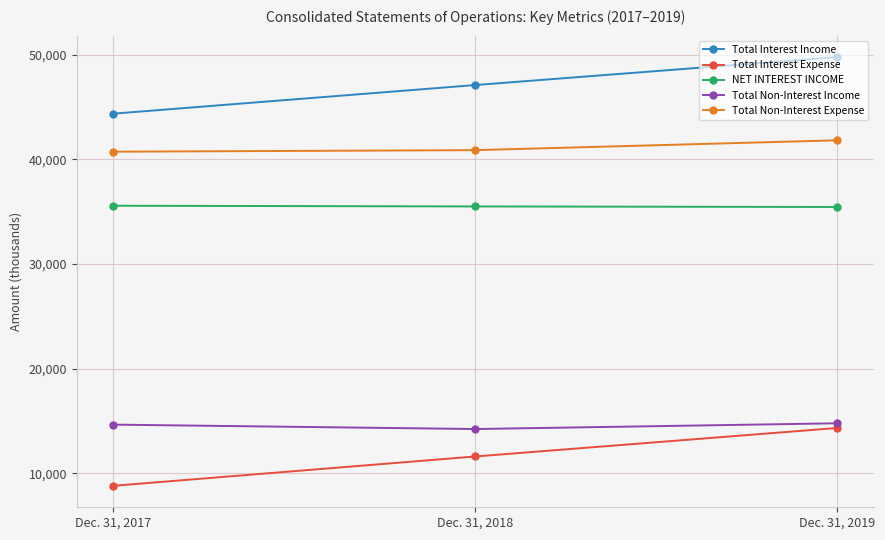

At Dec. 31, 2017, list the series in order from smallest to largest.

Total Interest Expense, Total Non-Interest Income, NET INTEREST INCOME, Total Non-Interest Expense, Total Interest Income